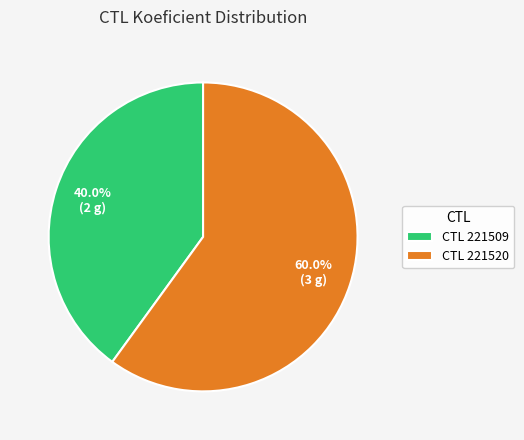

Which has a higher value, CTL 221520 or CTL 221509?

CTL 221520